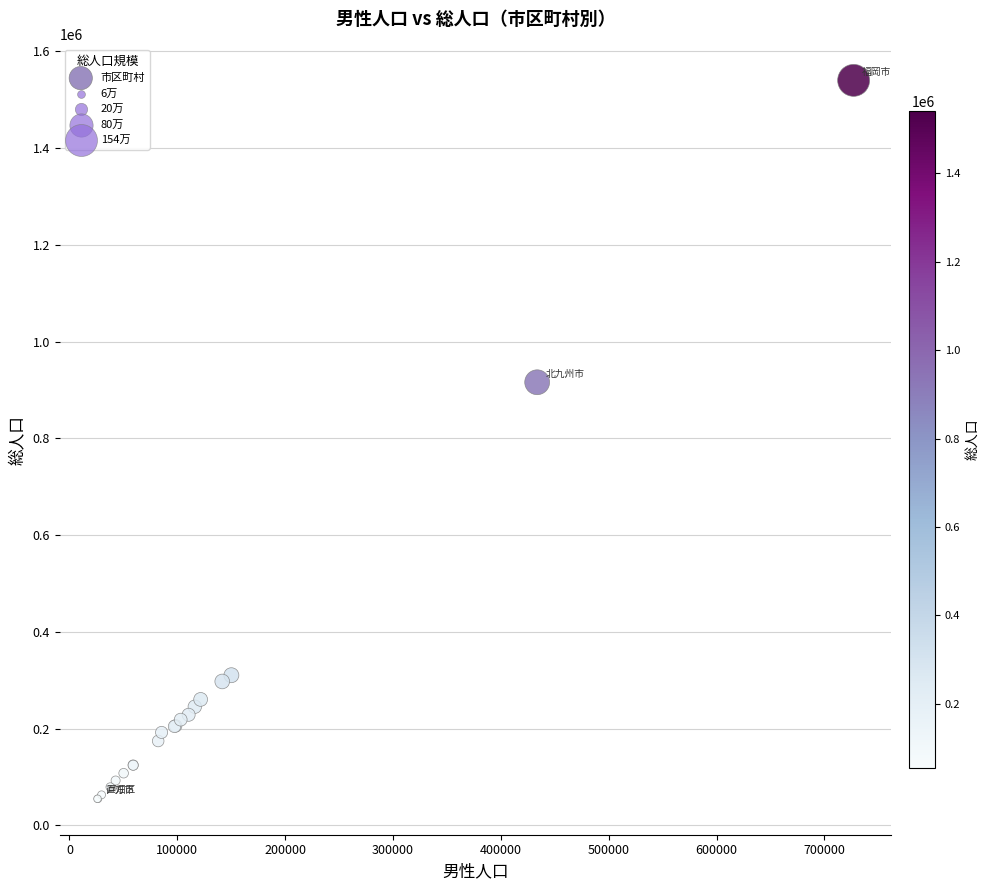

What Y value in the scatter plot is closest to 797610?

916132